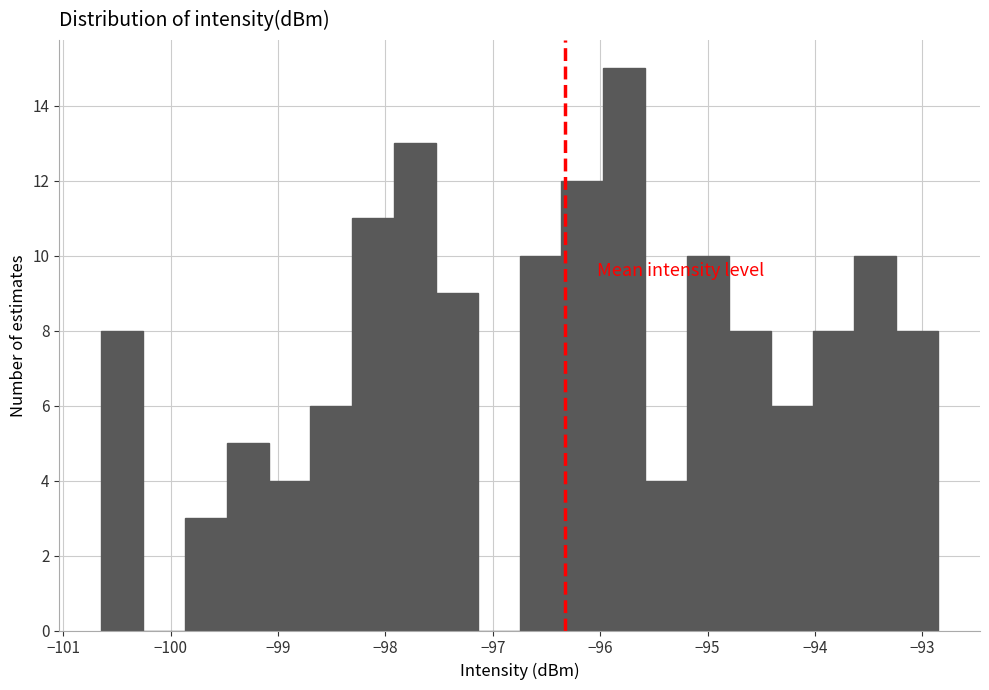

Around what value on the x-axis is the tallest bar? Give the approximate position of its centre, as read against the axis.

-95.8